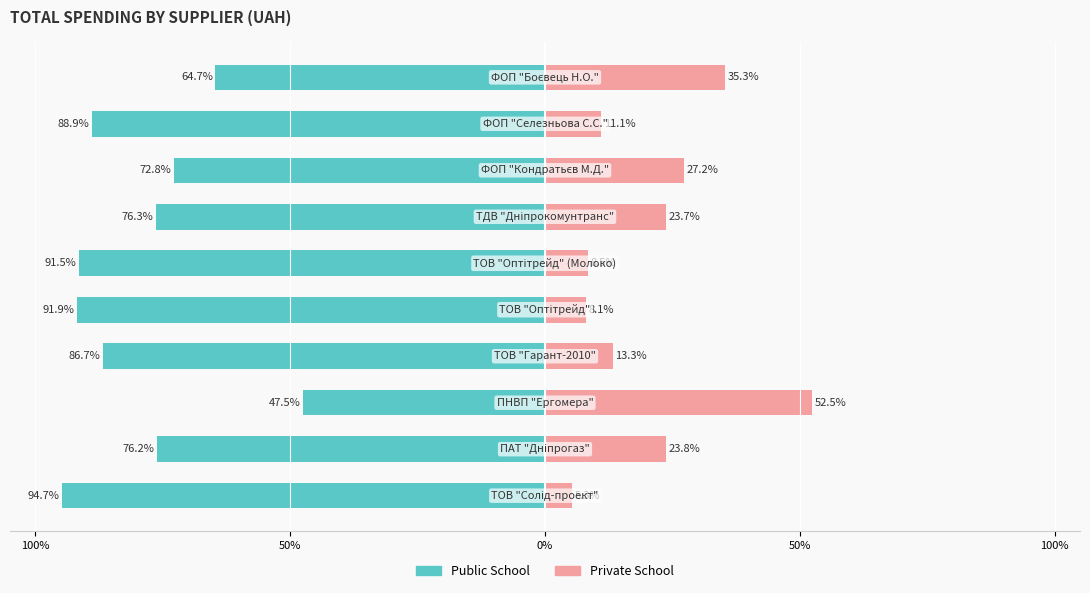

How many categories are shown in the chart?

10